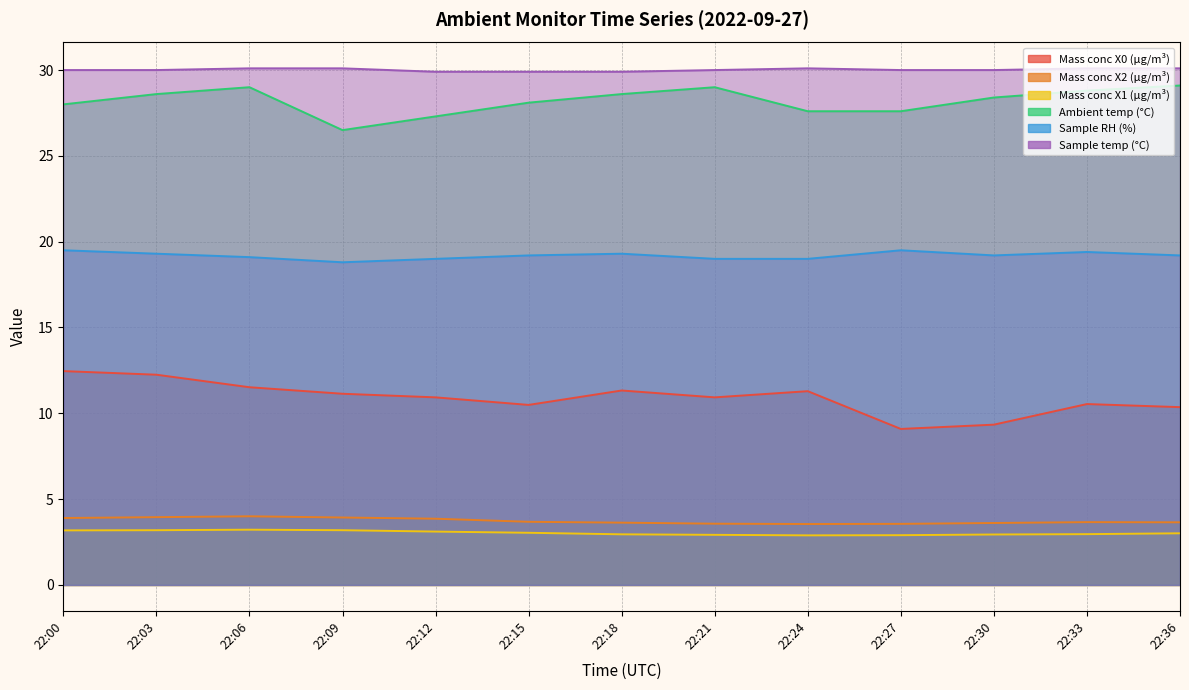

Does the chart display data point markers on the line(s)?

No